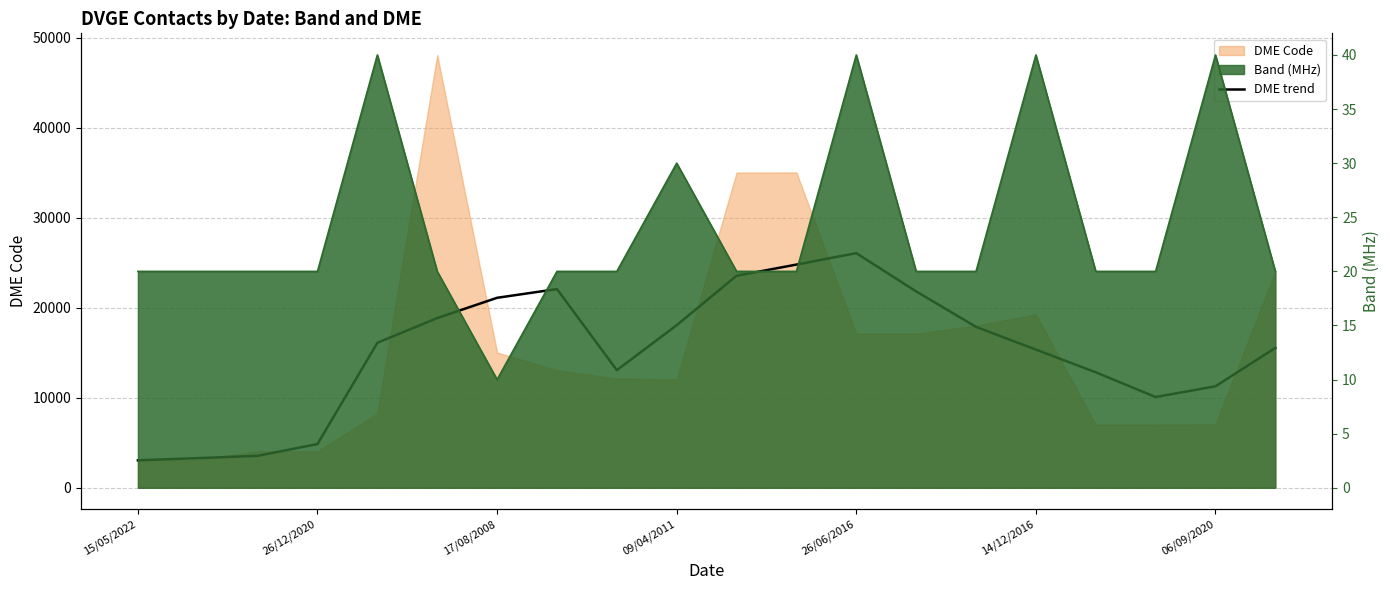

True or false: the data has more than 1 interior local peaks.

True